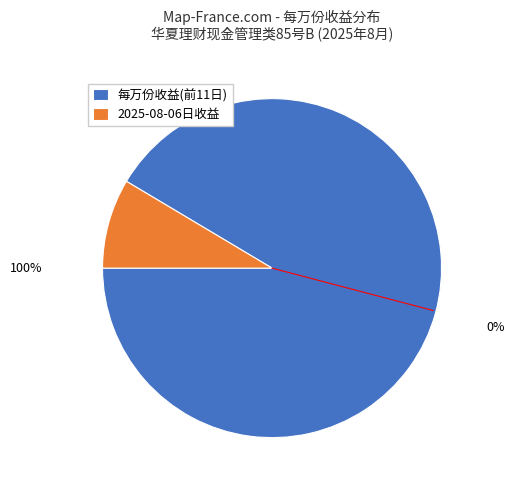

The 2025-08-06日收益 slice represents 9% of the pie. True or false?

True